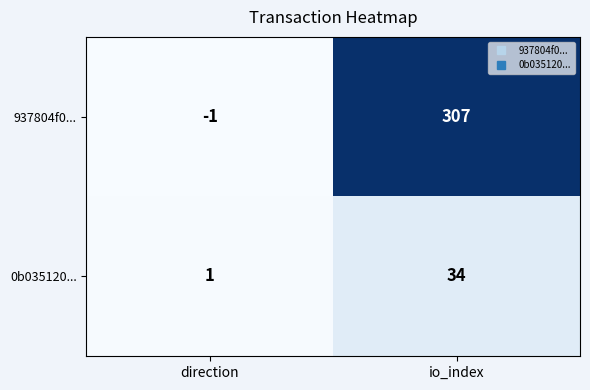

List the series in order of their peak value, highest first.

937804f0..., 0b035120...